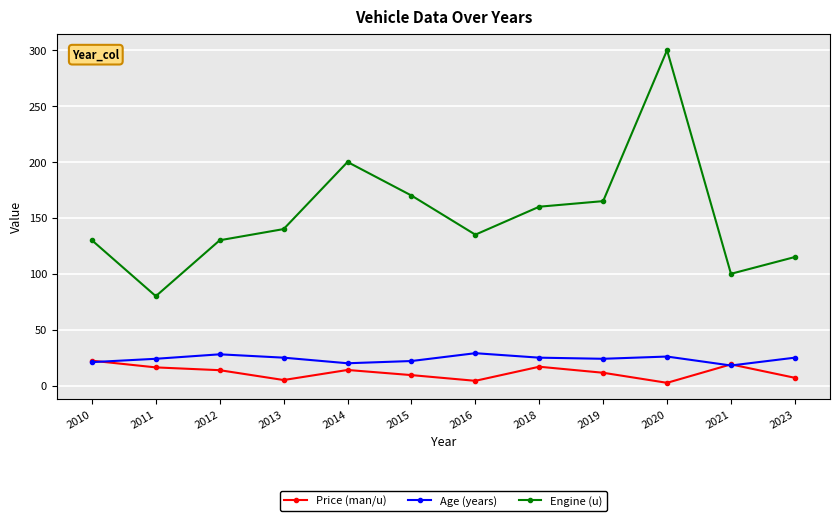

What is the difference between the maximum and minimum values in the Age (years) series?

11.0